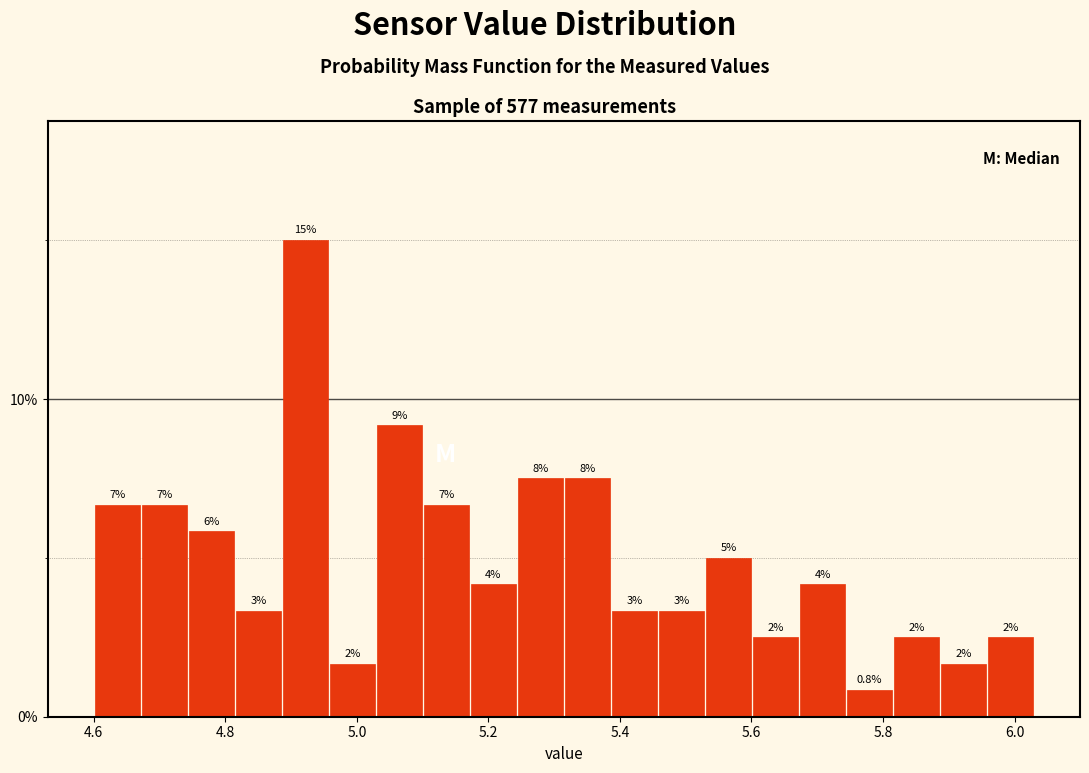

Read against the x-axis, roughly where is the centre of the tallest bar?

4.92